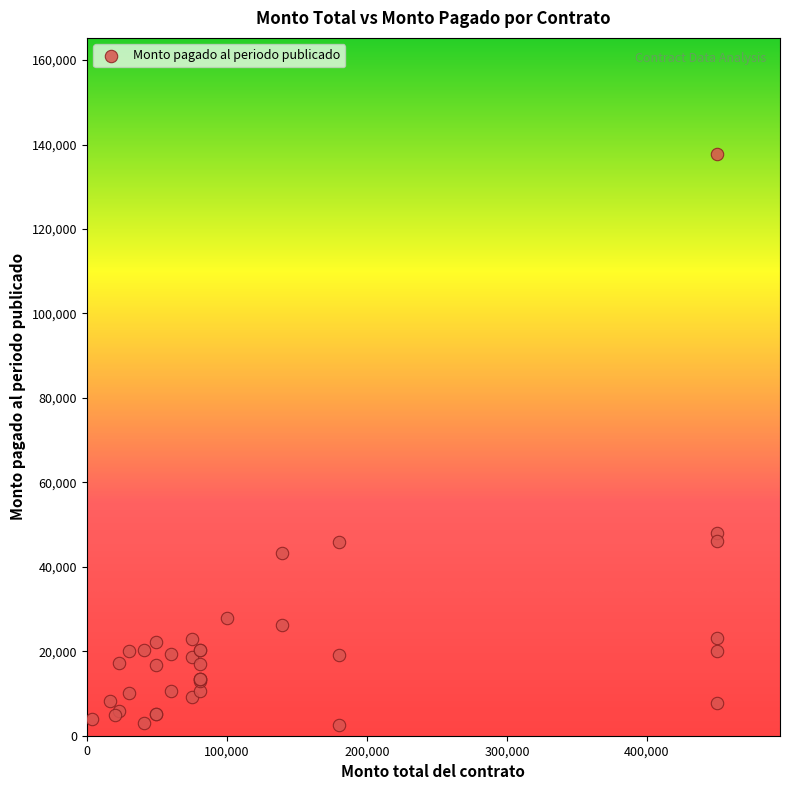

What Y value in the scatter plot is closest to 70083?

48103.7